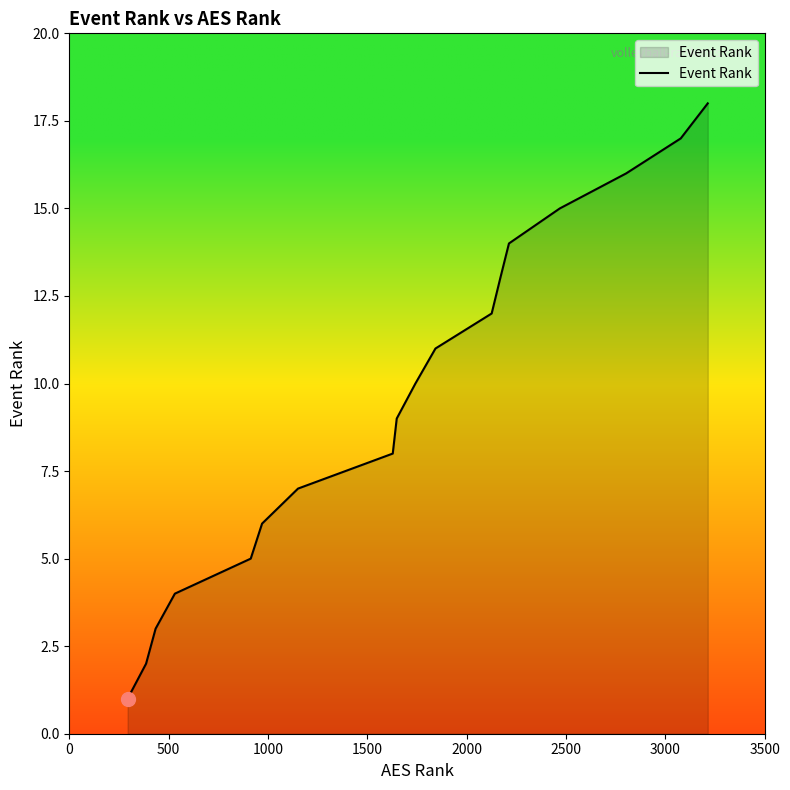

What is the greatest value displayed?

18